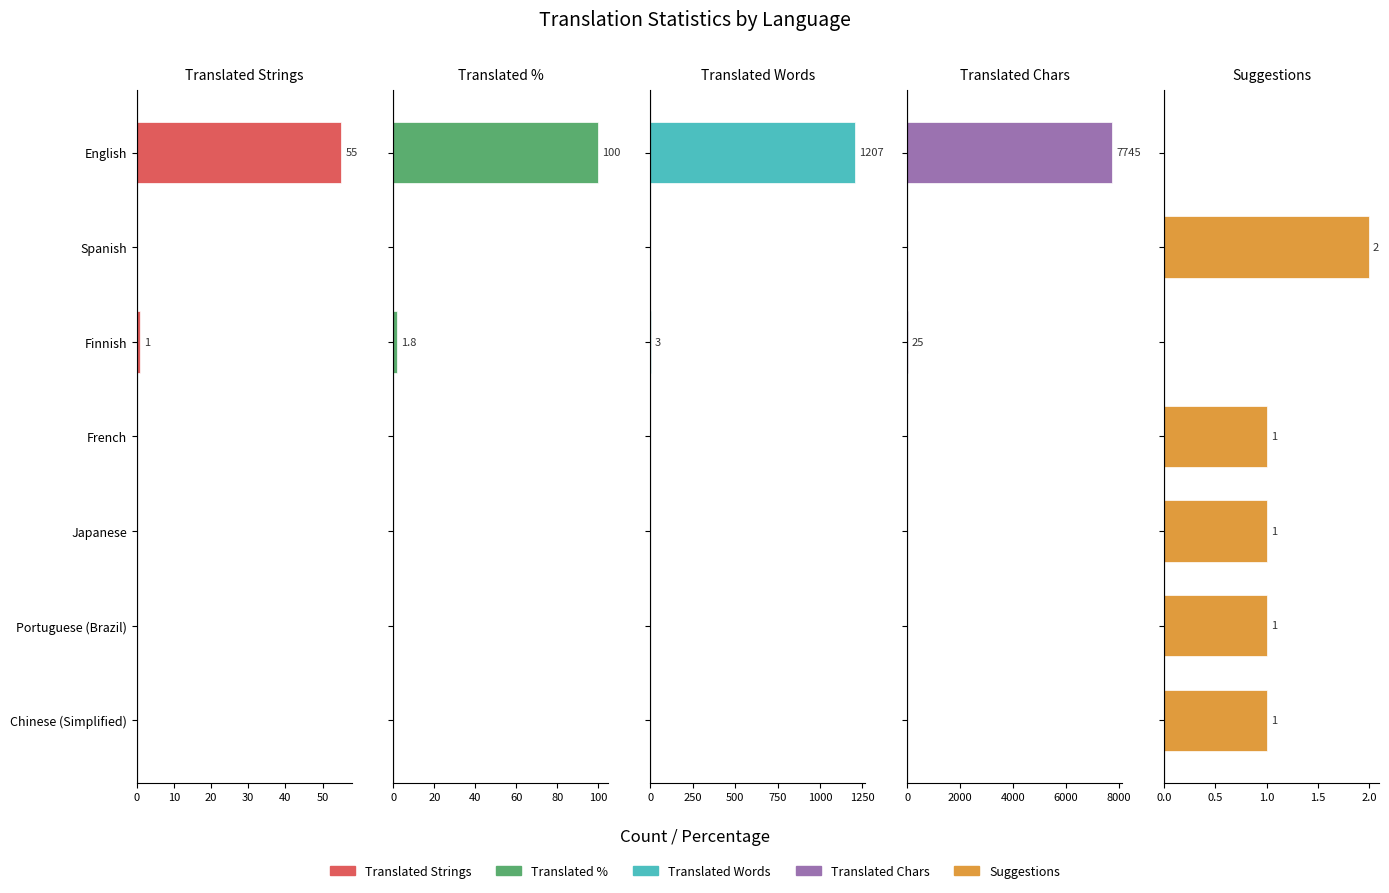

At how many categories does at least one series exceed 660?

1